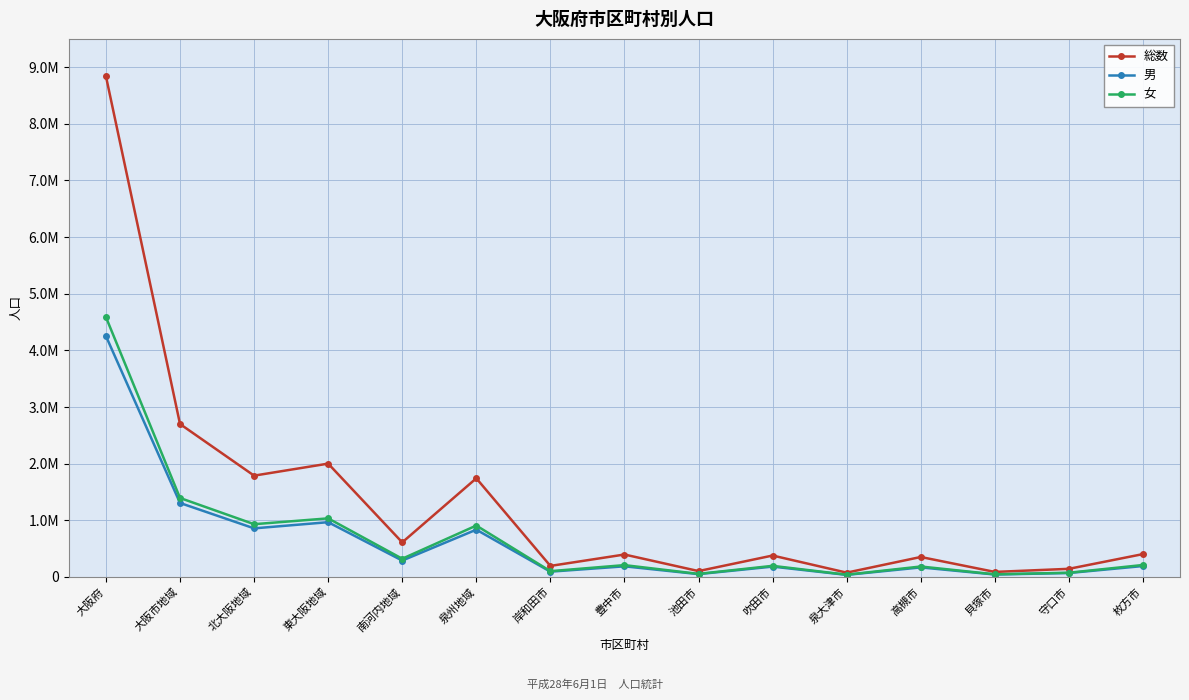

Which series has the largest total across all categories?

総数